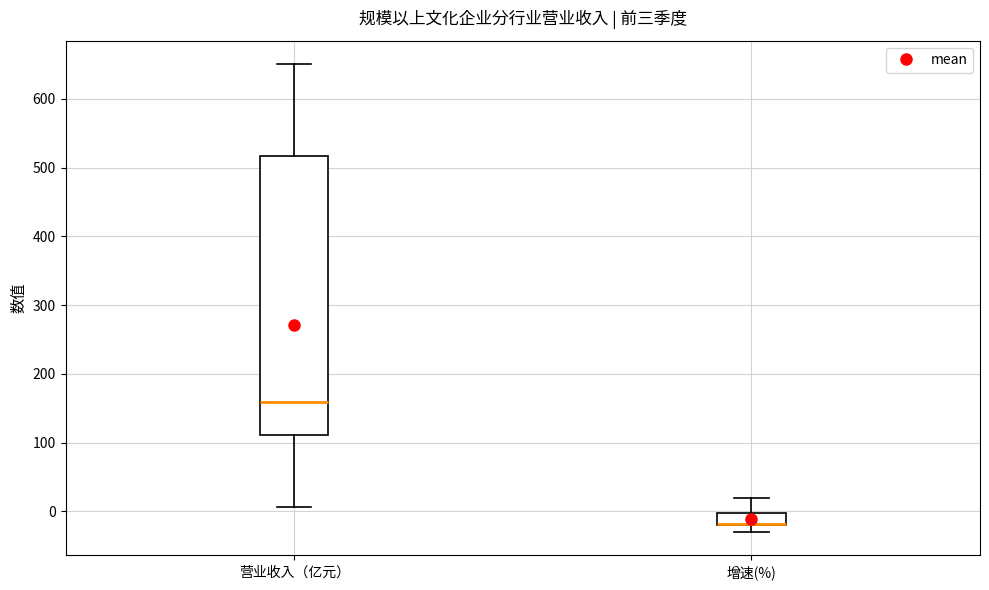

Reading left to right, read every box against the y-axis: the position of its median line, the range the box covers, and the ends of its whiskers. The values are not printed on the chart, so give them approximately, as read against the axis.

营业收入（亿元）: median 160, box 110 to 520, whiskers 10 to 650
增速(%): median -20 (drawn on the box's lower edge), box -20 to 0, whiskers -30 to 20